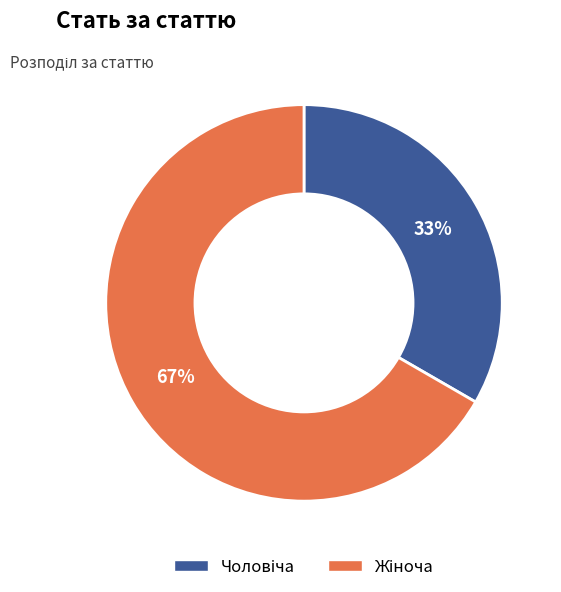

To the nearest percent, what is the average slice percentage?

50%